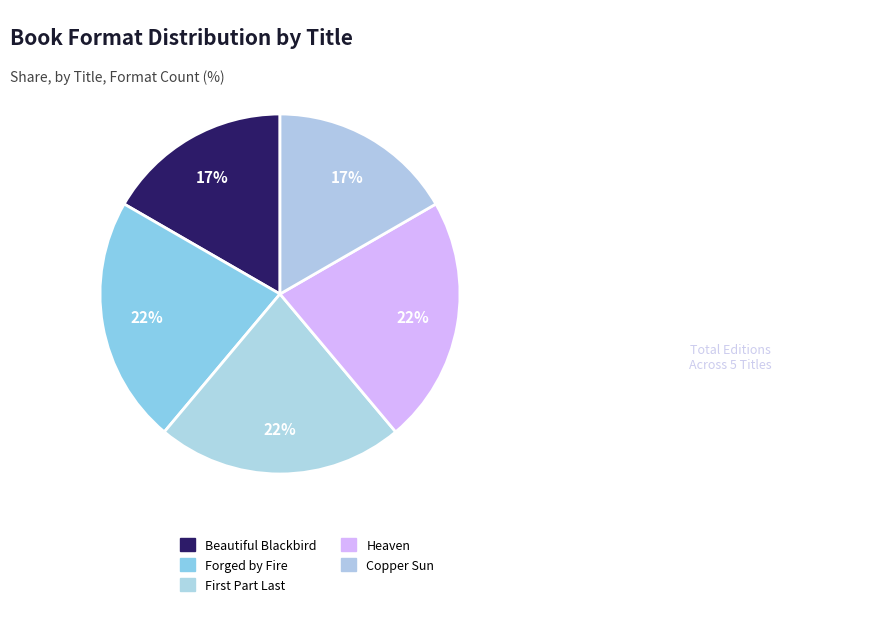

To the nearest percent, what portion does Copper Sun represent?

17%